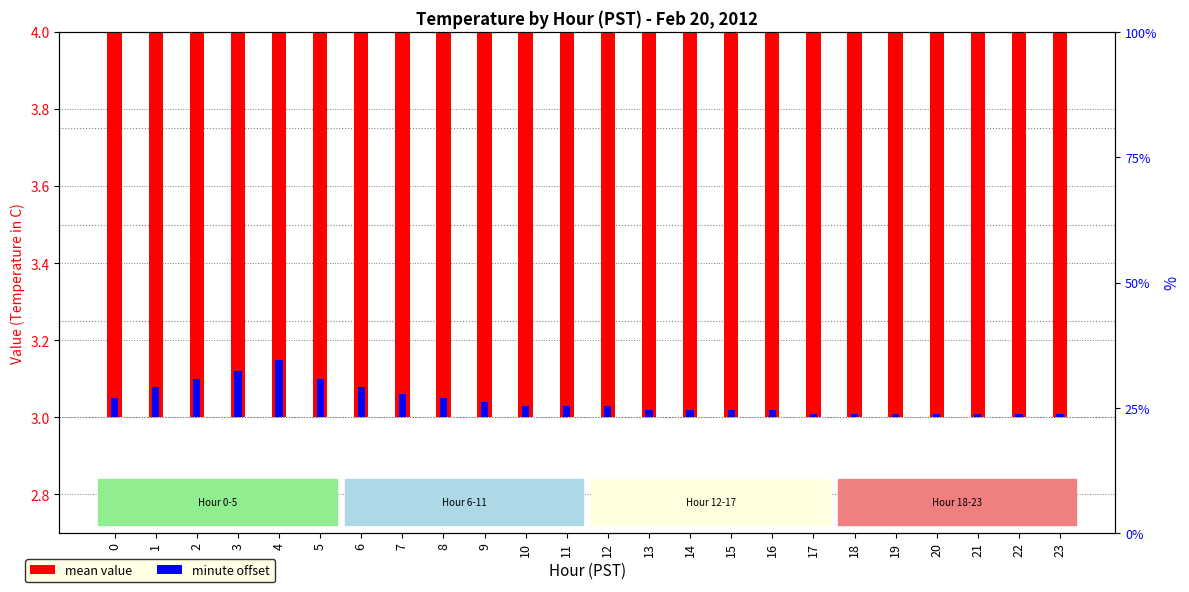

List the labels in order of minute offset value, largest first.

4, 3, 2, 5, 1, 6, 7, 0, 8, 9, 10, 11, 12, 13, 14, 15, 16, 17, 18, 19, 20, 21, 22, 23